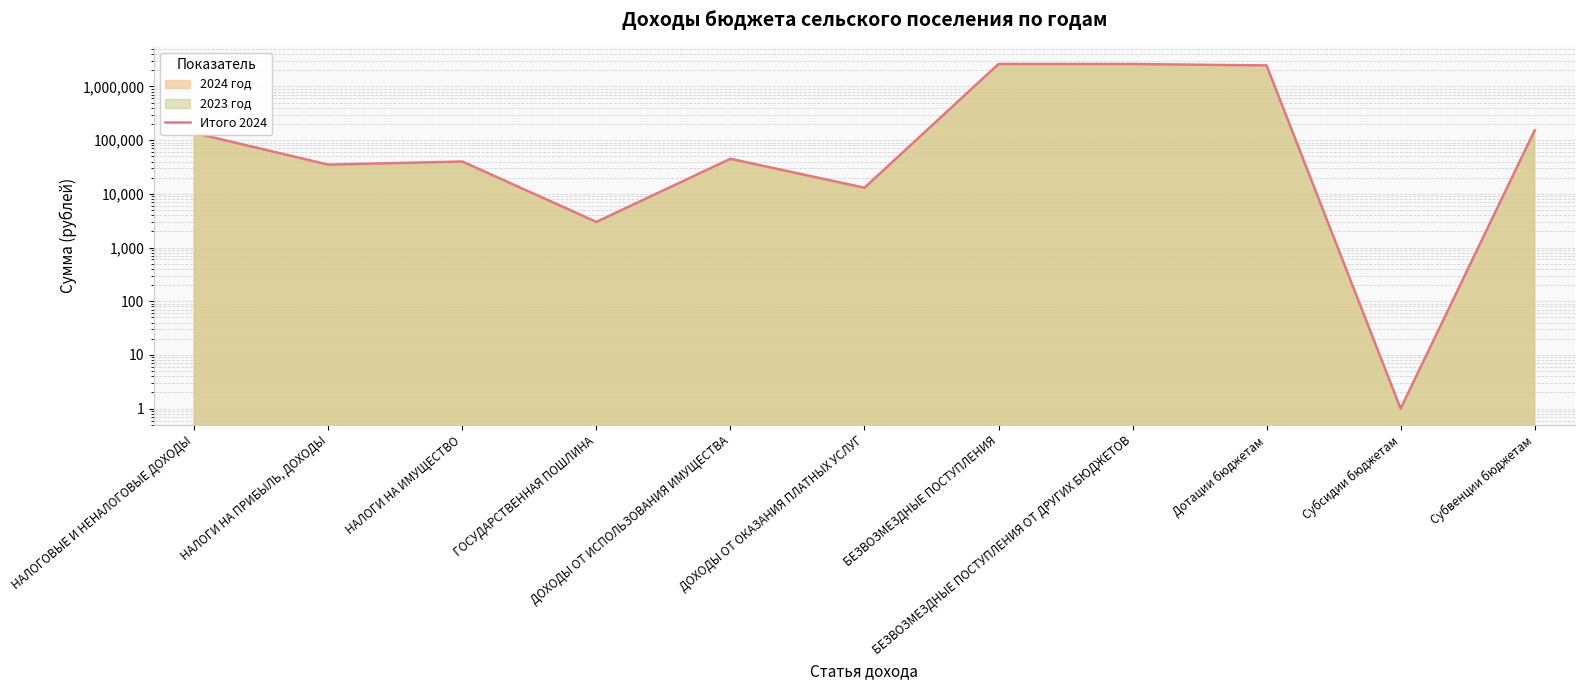

What is the label of the 4th point from the right?

БЕЗВОЗМЕЗДНЫЕ ПОСТУПЛЕНИЯ ОТ ДРУГИХ БЮДЖЕТОВ